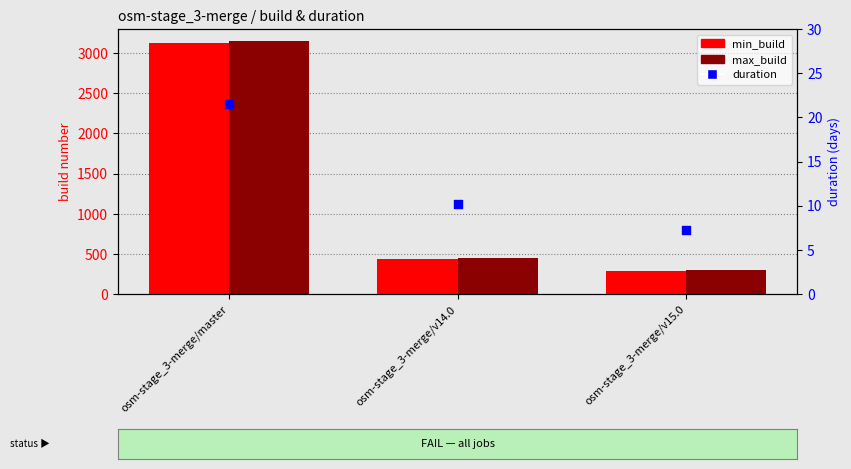

Which series has the largest total across all categories?

max_build